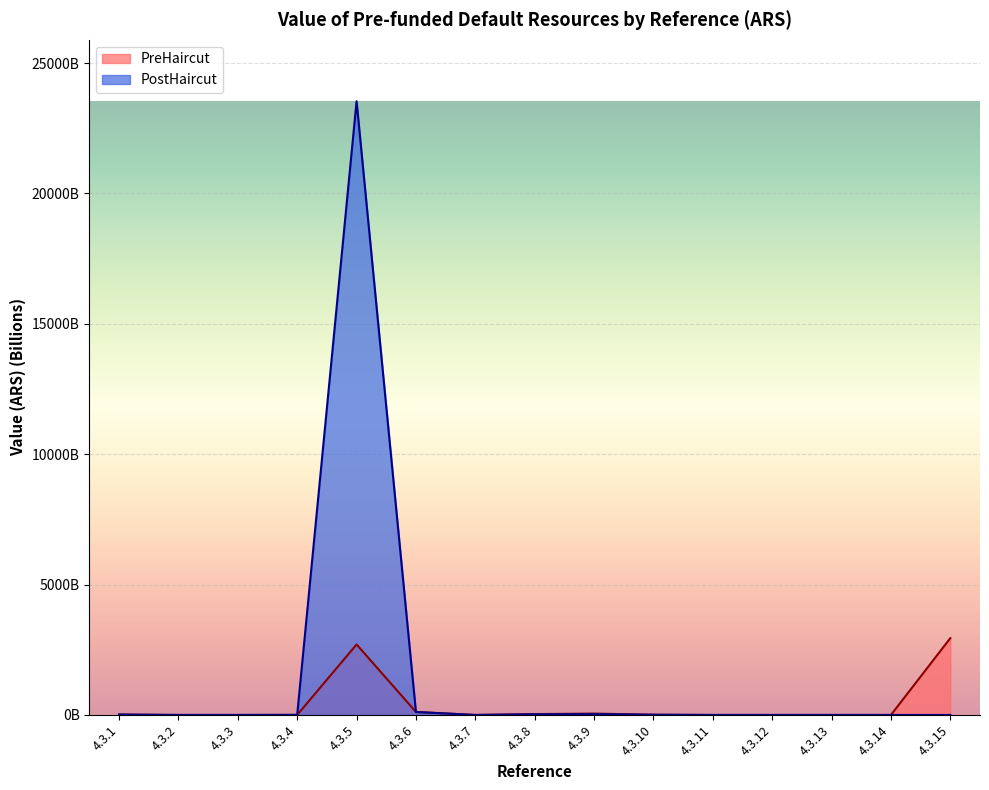

Which series changed the most between 4.3.3 and 4.3.4?

PreHaircut